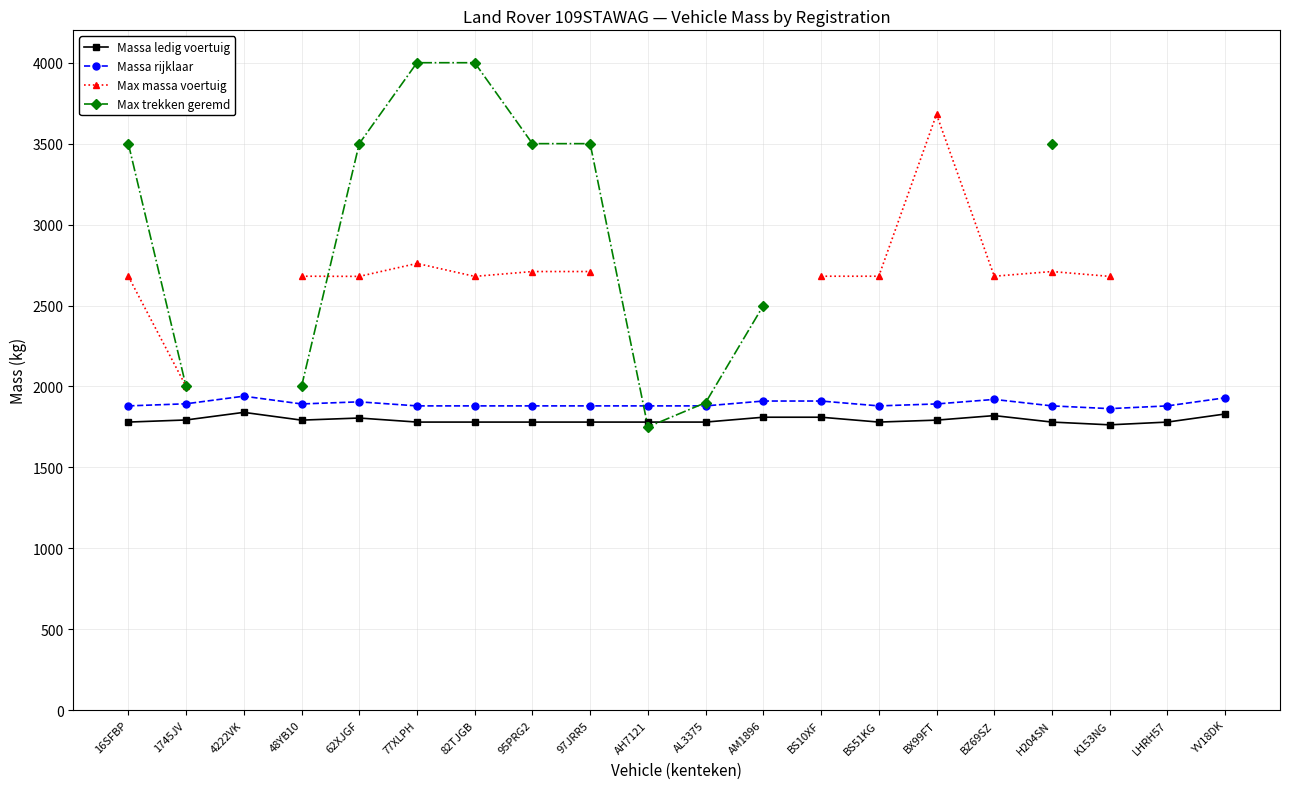

Is it true that Massa rijklaar equals 1880.0 at 97JRR5?

True